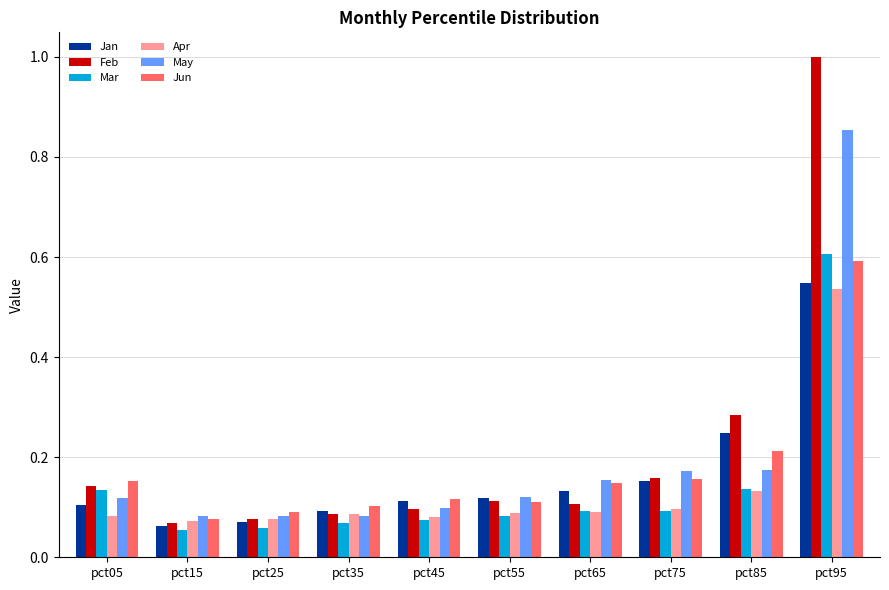

Which category has the highest value across all series?

pct95